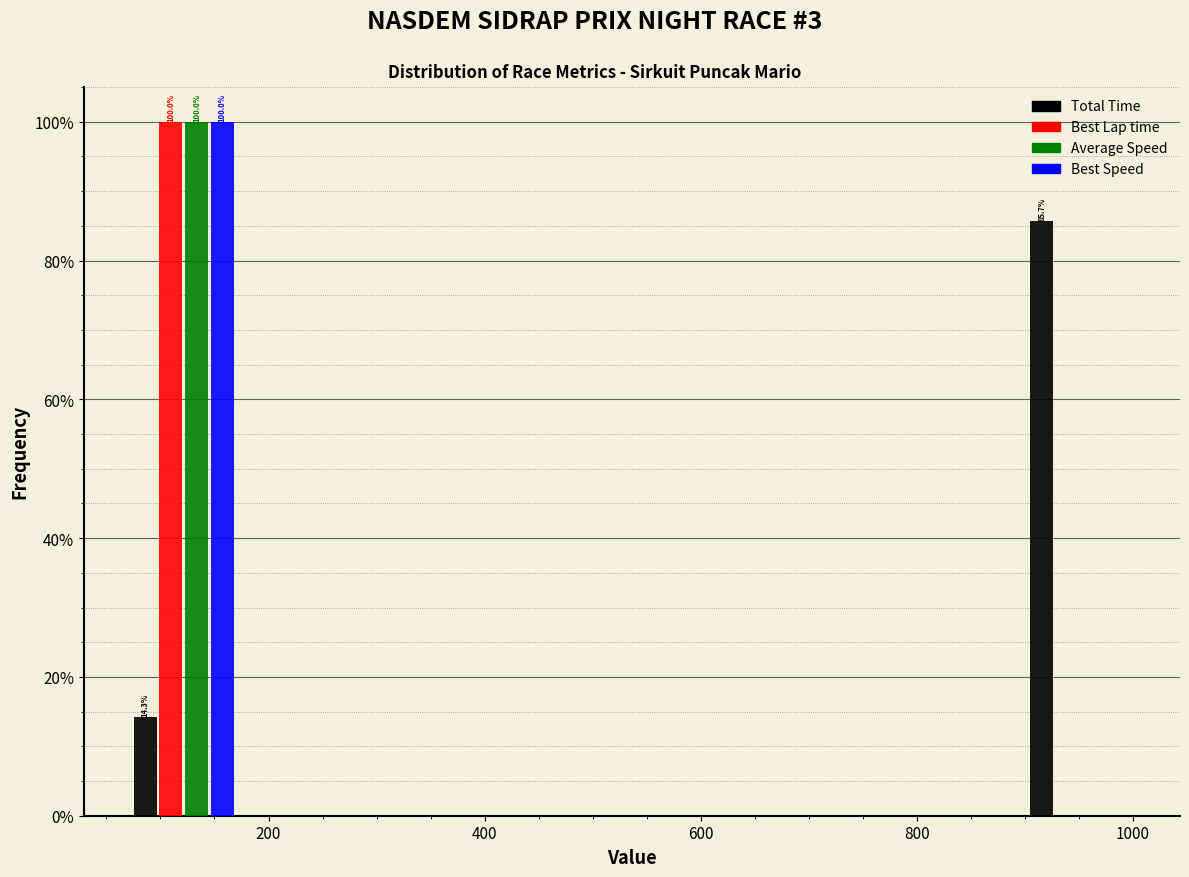

In the Best Lap time series, which range on the x-axis has the tallest bar?

60 to 180